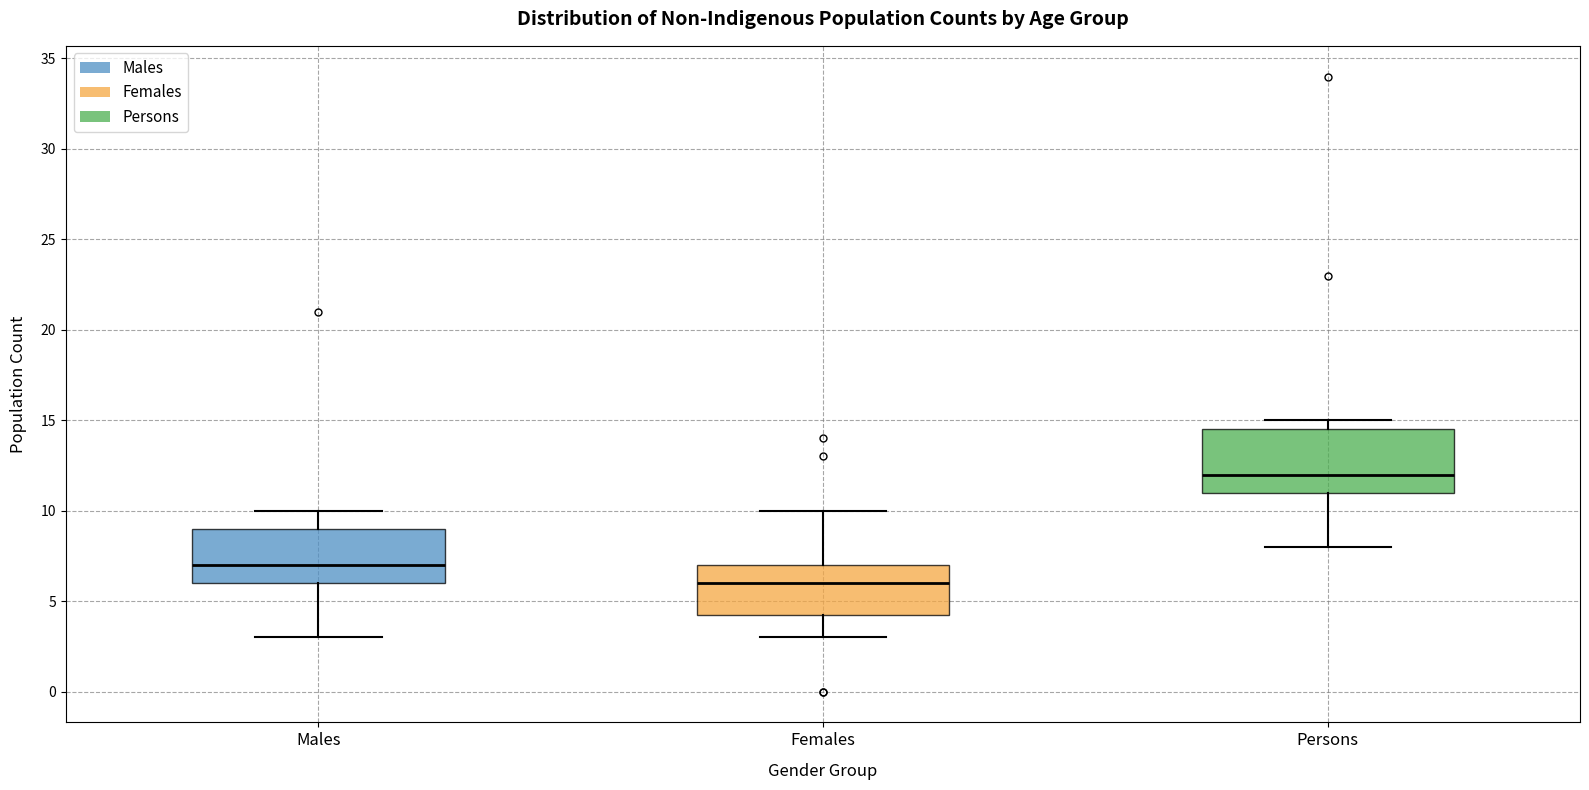

Reading left to right, transcribe this box plot: for each box, give where its median line is, the range the box spans, and where its two whiskers end, as read against the y-axis. The values are not printed on the chart, so give them approximately, as read against the axis.

Males: median 7.0, box 6.0 to 9.0, whiskers 3.0 to 10.0
Females: median 6.0, box 4.5 to 7.0, whiskers 3.0 to 10.0
Persons: median 12.0, box 11.0 to 14.5, whiskers 8.0 to 15.0